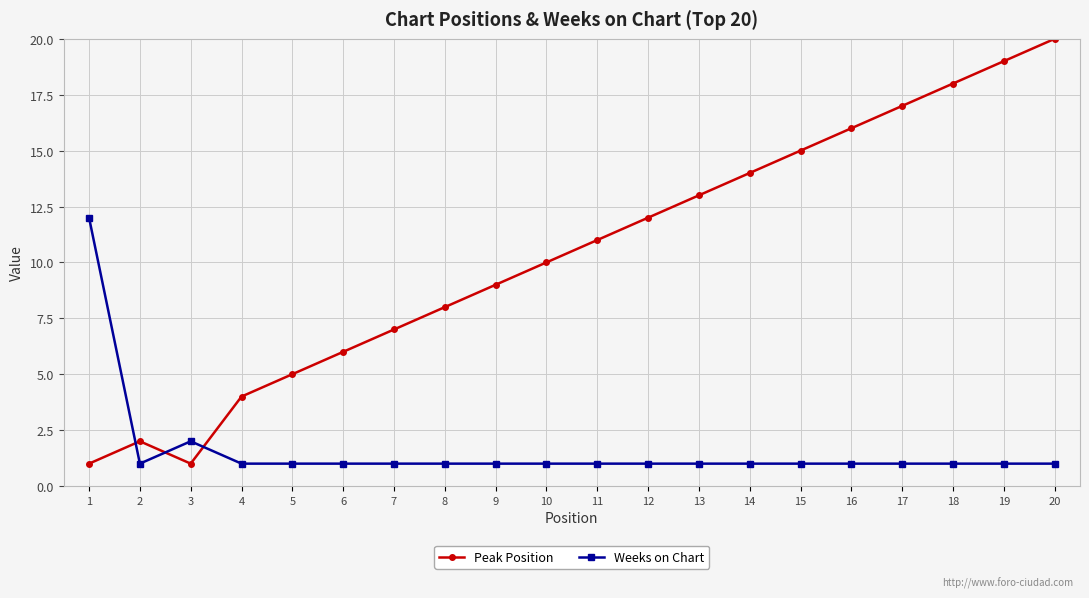

What are all the series names shown in the legend?

Peak Position, Weeks on Chart